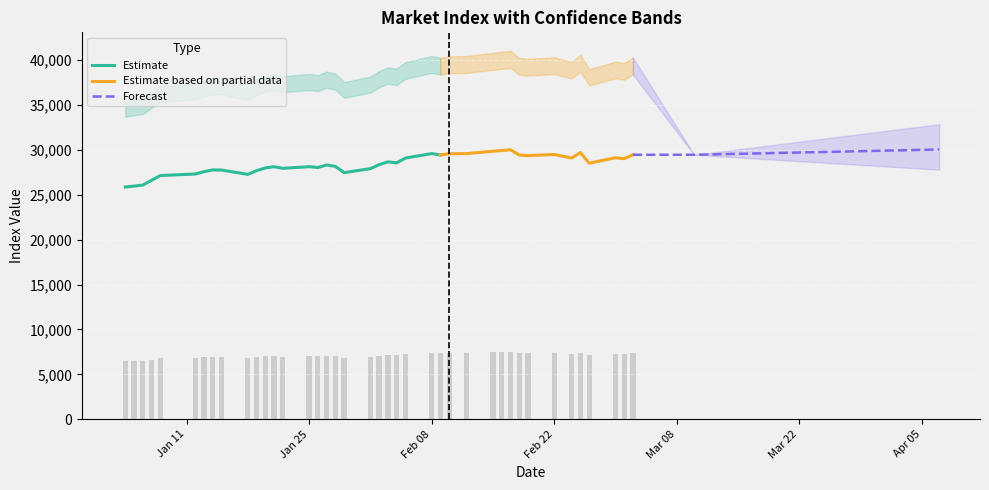

What is the minimum value for Estimate?

25863.7